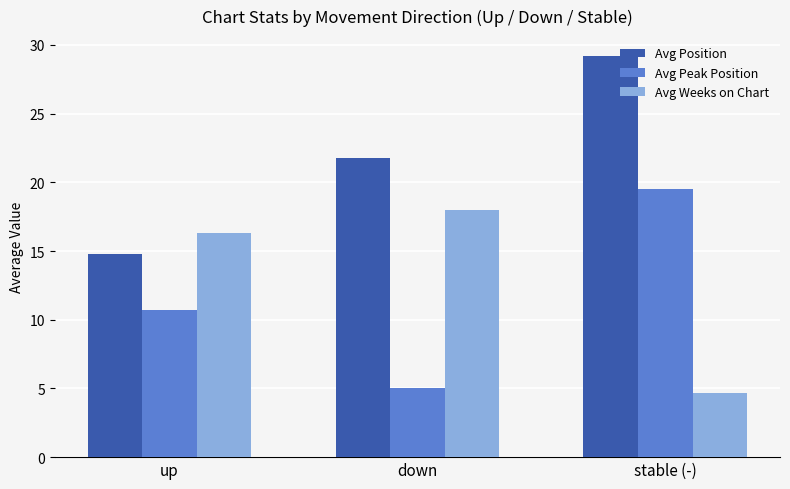

What is the total value across all series at stable (-)?

53.4